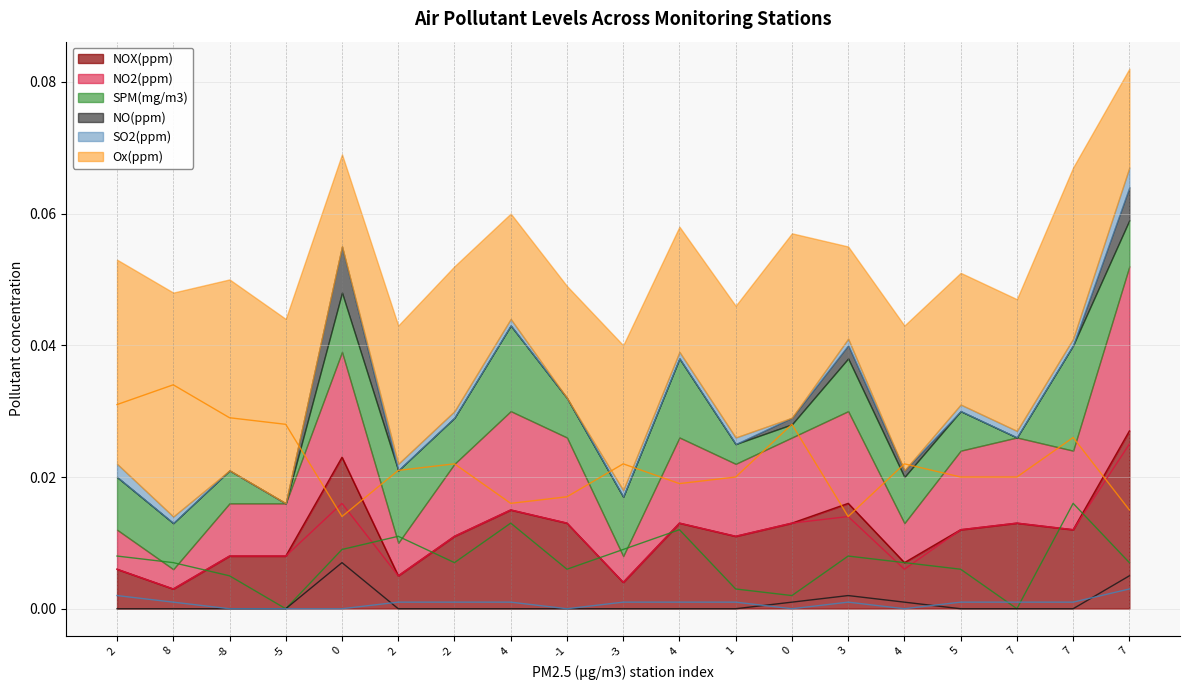

Which category has the lowest value in the SPM(mg/m3) series?

-5